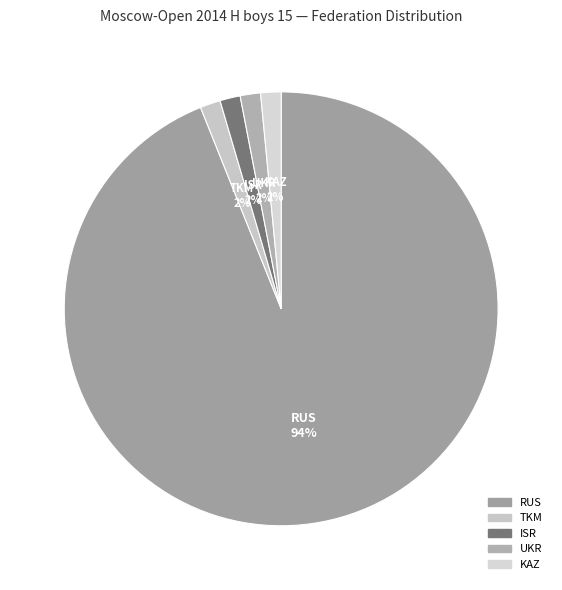

What is the largest slice in the pie chart?

RUS